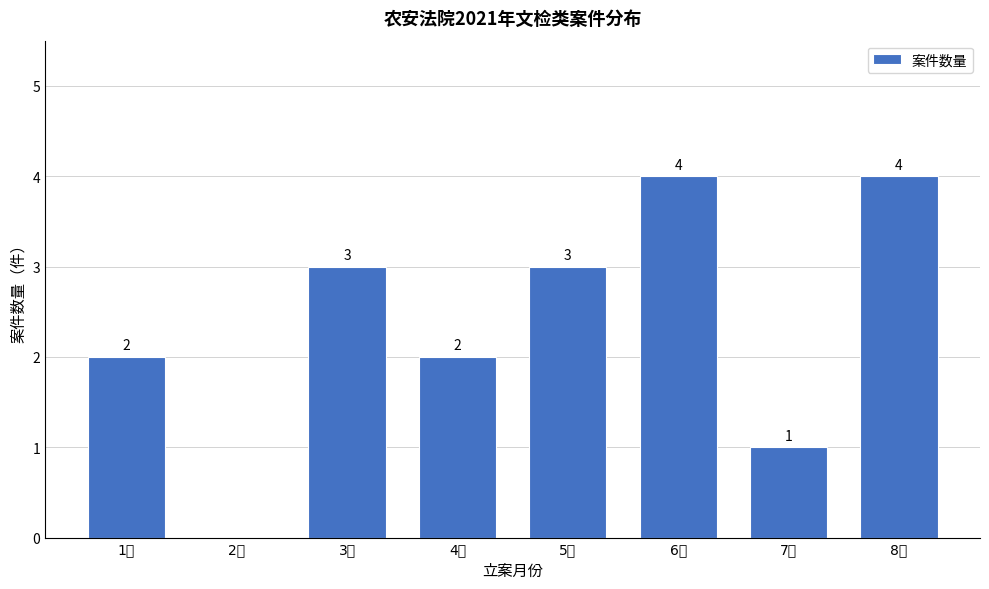

Reading left to right, what are all the values shown in this chart?

1月=2	2月=0	3月=3	4月=2	5月=3	6月=4	7月=1	8月=4